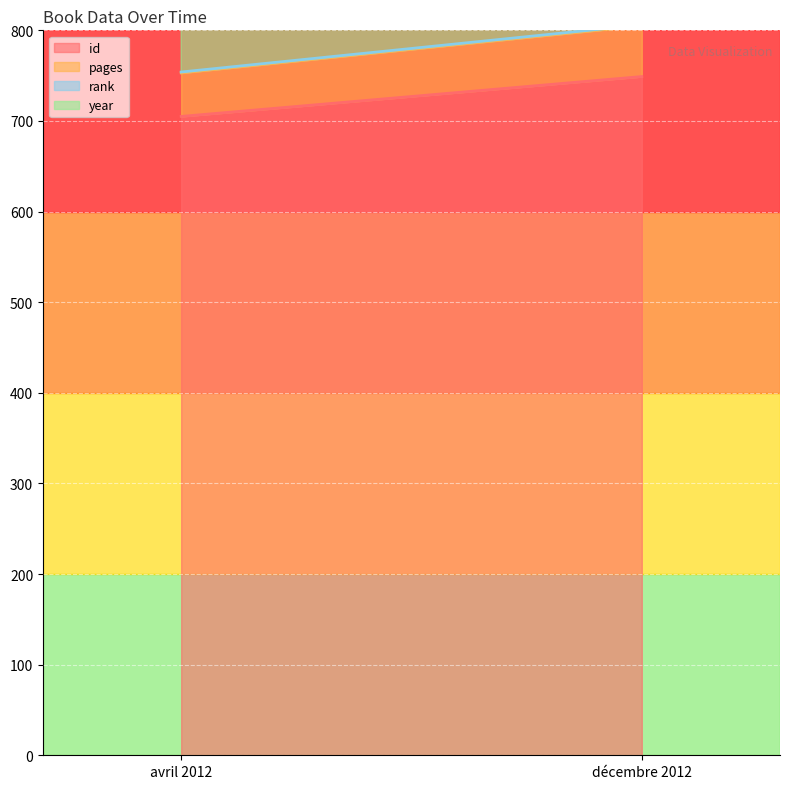

What is the label of the 2nd point from the right?

avril 2012